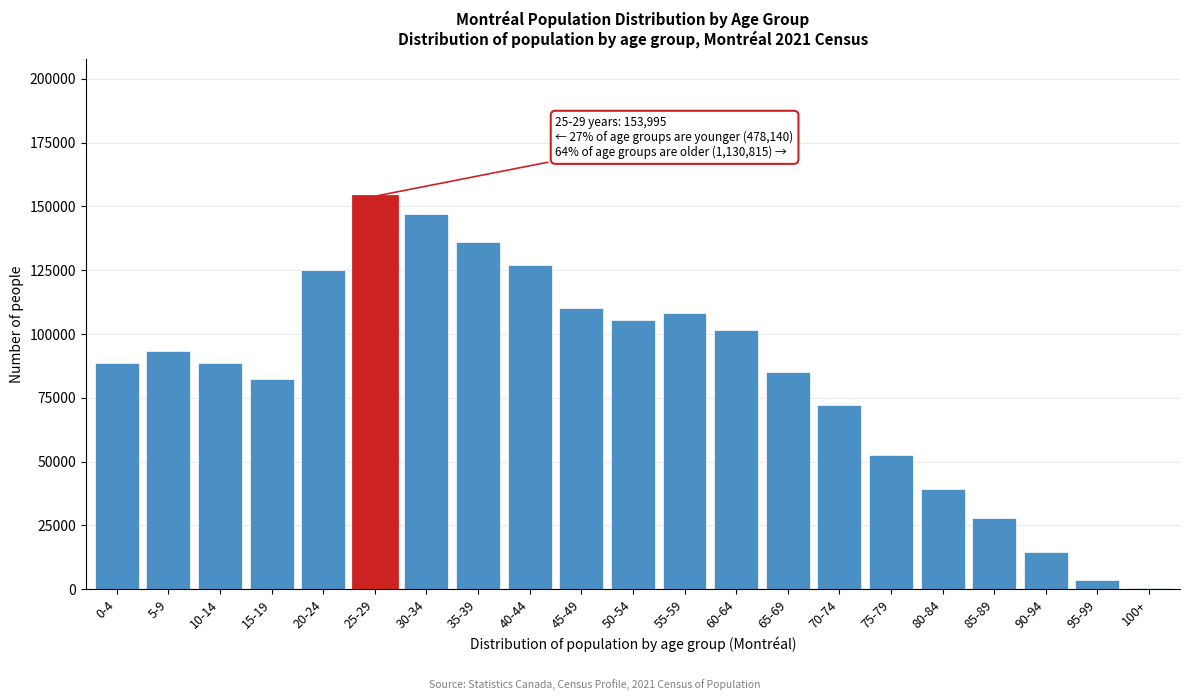

Between 25-29 and 70-74, which is larger?

25-29